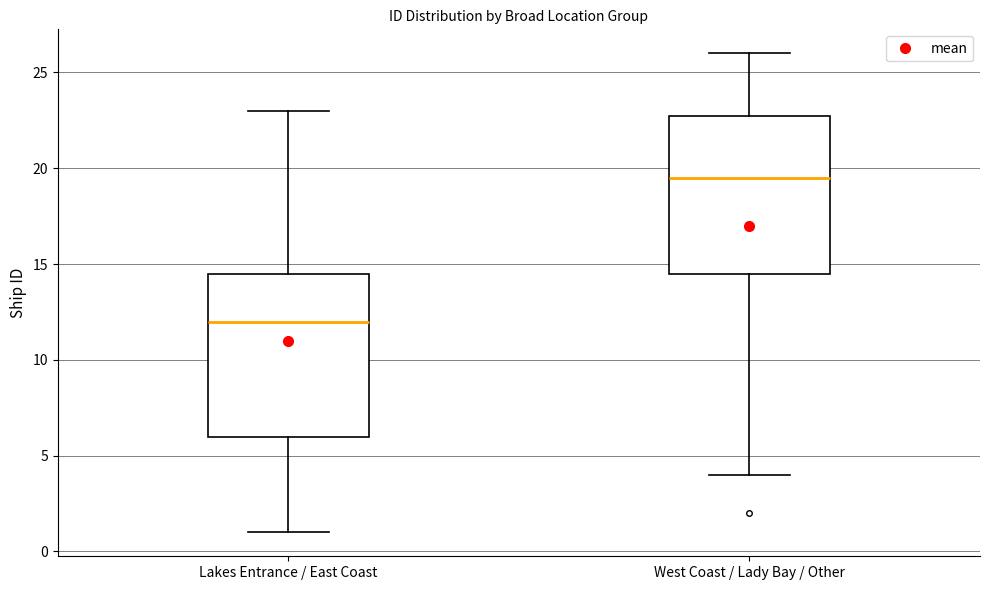

Where does the median line of the box for Lakes Entrance / East Coast sit on the y-axis? The values are not printed on the chart, so give them approximately, as read against the axis.

12.0